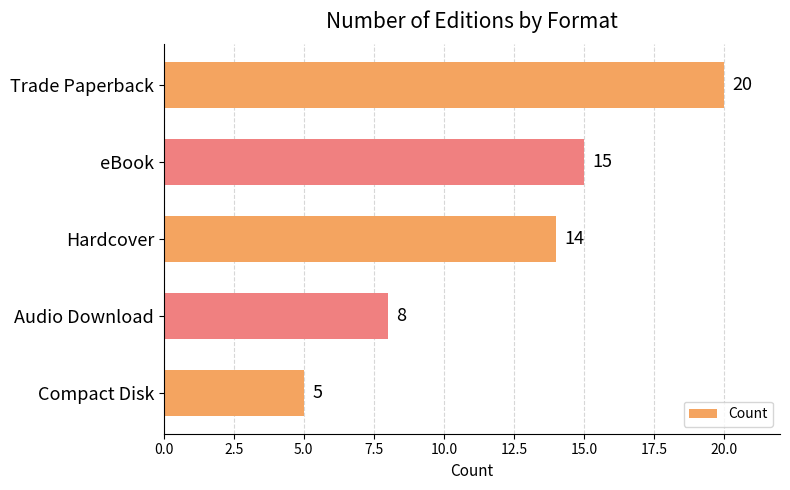

What is the sum of all values?

62